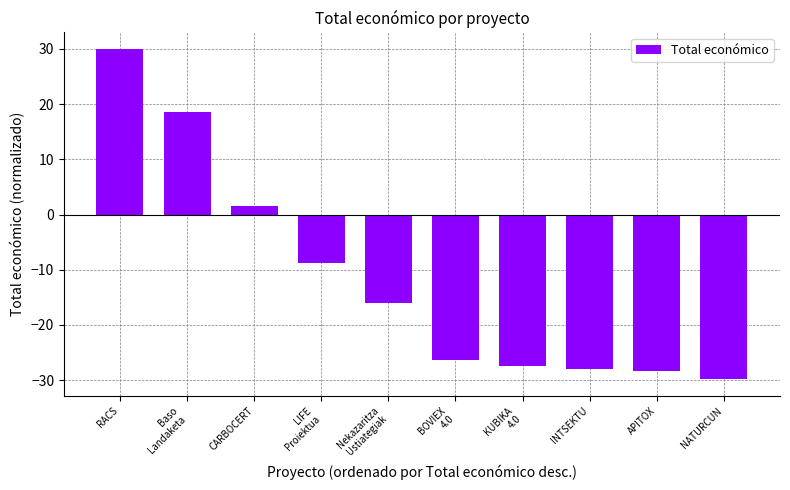

What is the approximate value at CARBOCERT?

1.6